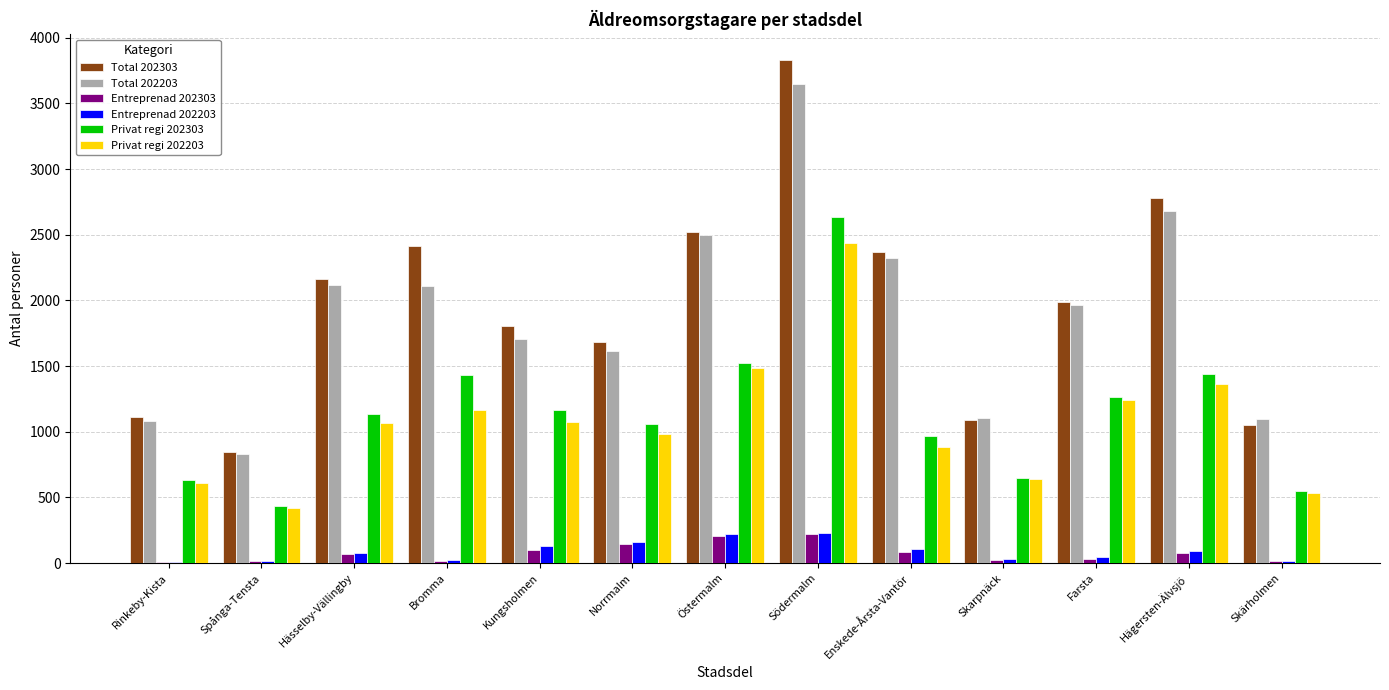

What is the greatest value displayed?

3833